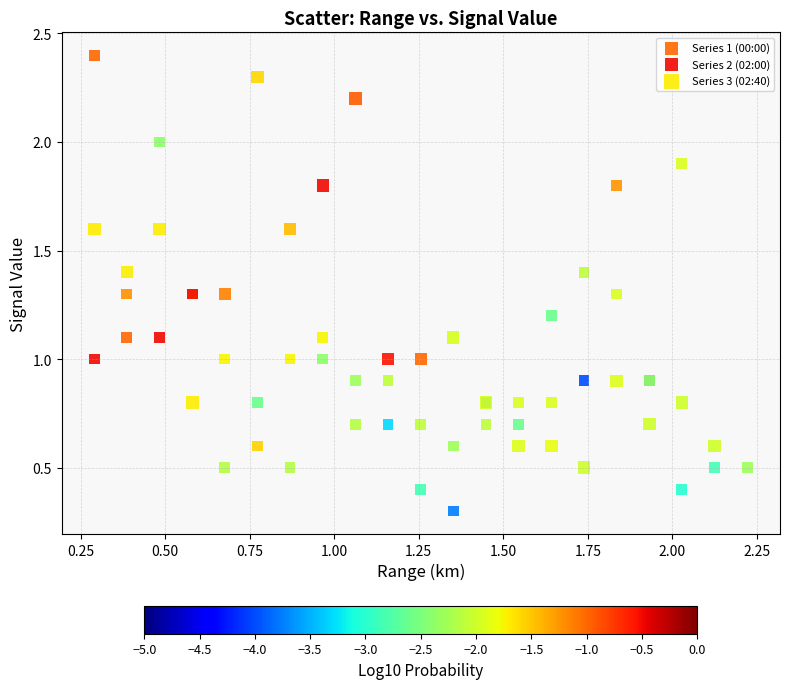

Which series has the largest Y range (max minus min)?

Series 1 (00:00)